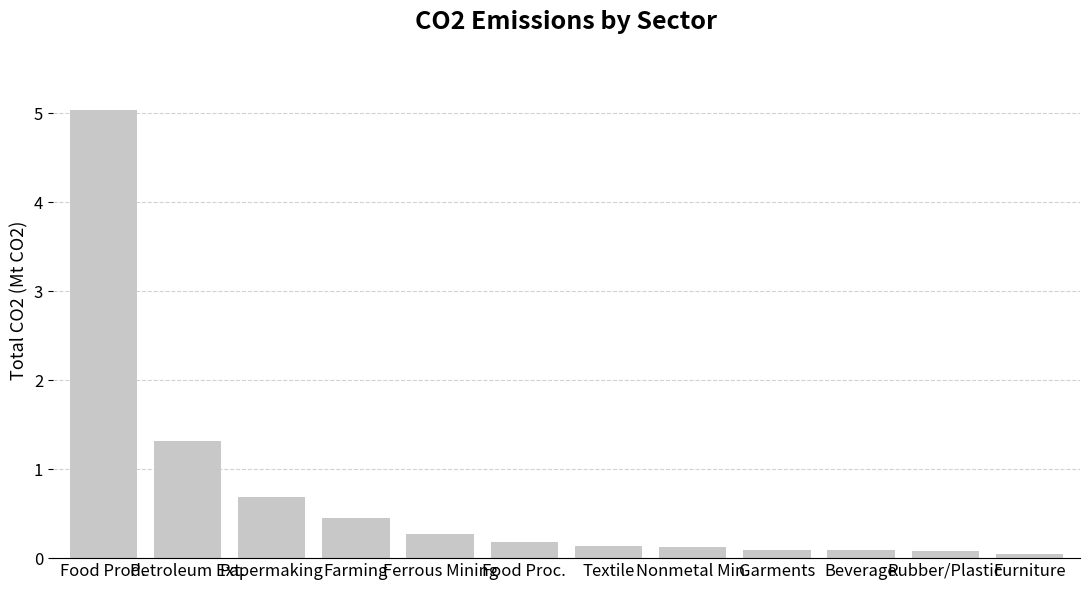

Reading right to left, transcribe all the data shown in this chart.

Furniture=0.1	Rubber/Plastic=0.1	Beverage=0.1	Garments=0.1	Nonmetal Min.=0.1	Textile=0.1	Food Proc.=0.2	Ferrous Mining=0.3	Farming=0.4	Papermaking=0.7	Petroleum Ext.=1.3	Food Prod.=5.0